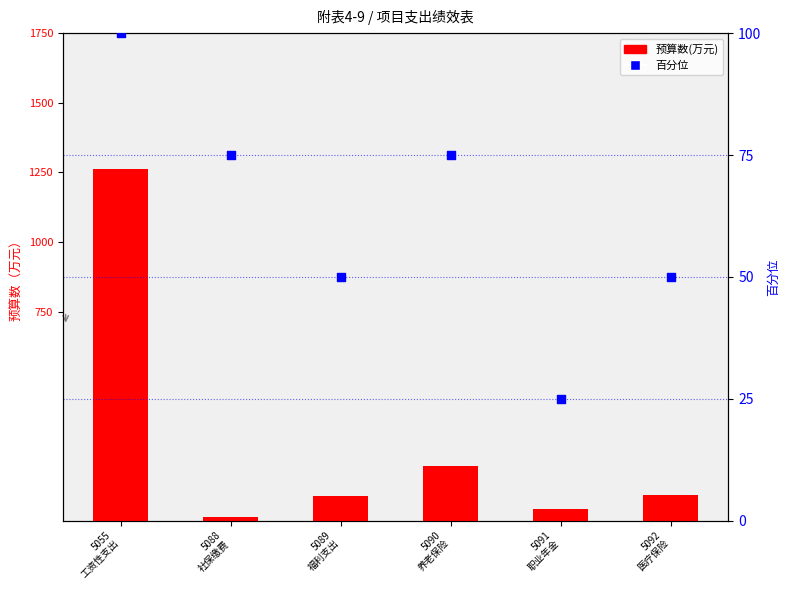

Which series reaches the maximum Y coordinate?

预算数(万元)